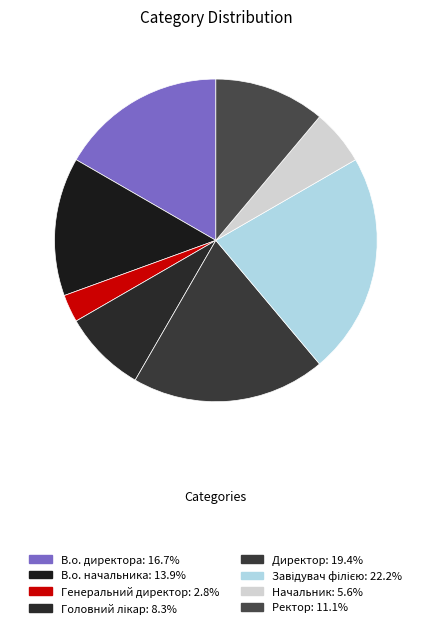

Count the number of slices in the pie.

8